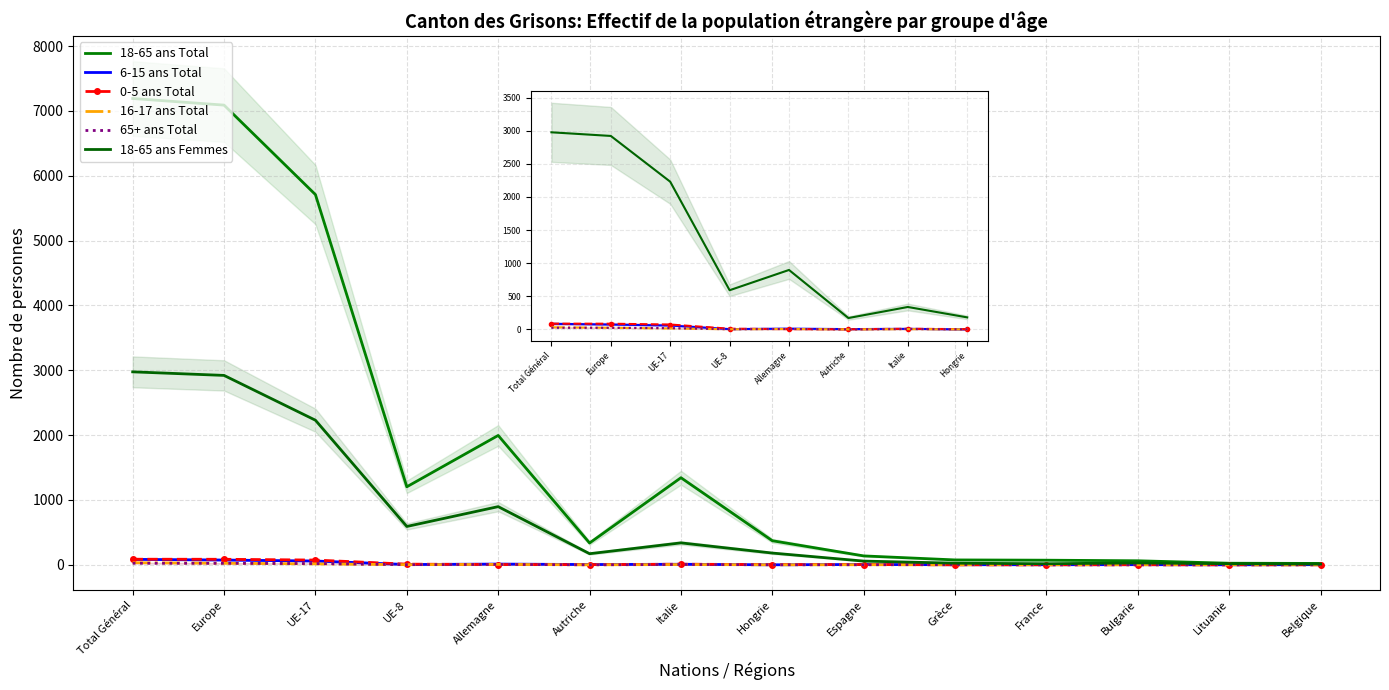

Which category has the lowest value in the 16-17 ans Total series?

Autriche